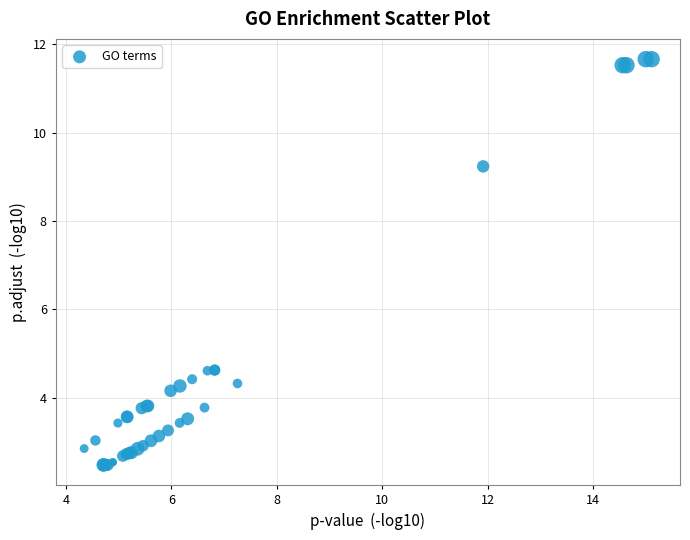

What Y value in the scatter plot is closest to 7?

9.2